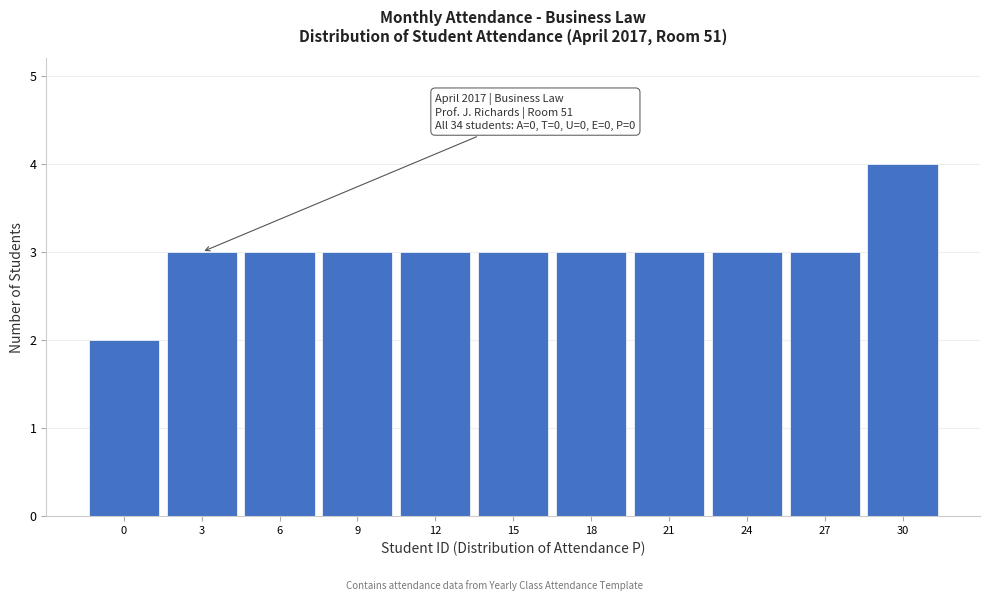

Reading right to left, extract all data points from this chart.

4	3	3	3	3	3	3	3	3	3	2